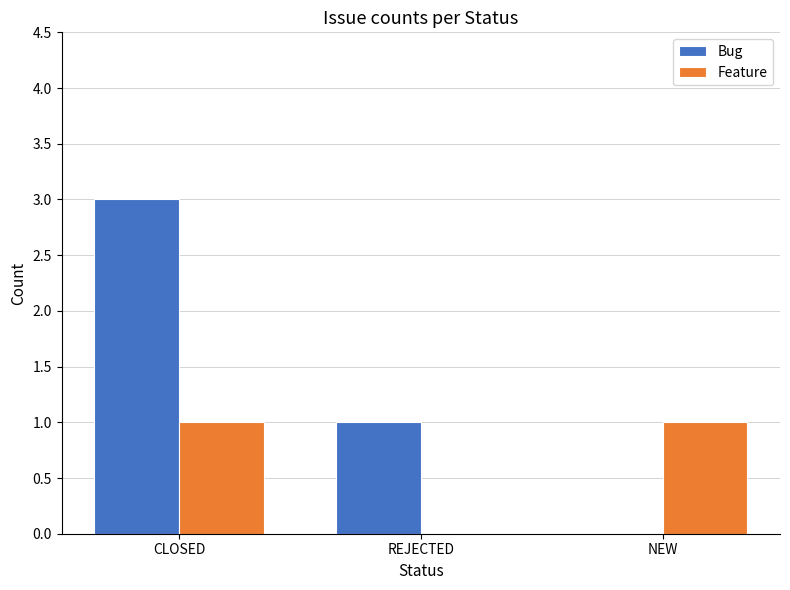

Which series has the largest total across all categories?

Bug